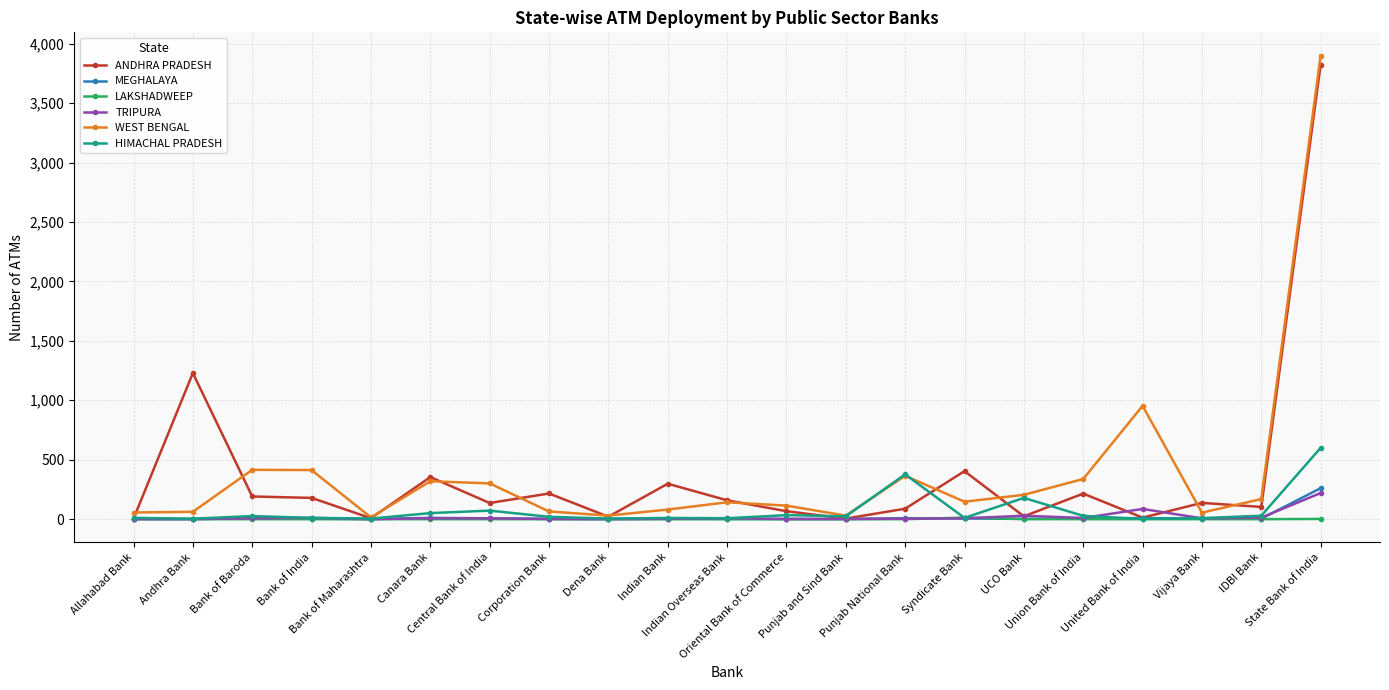

What is the total value across all series at Central Bank of India?

523